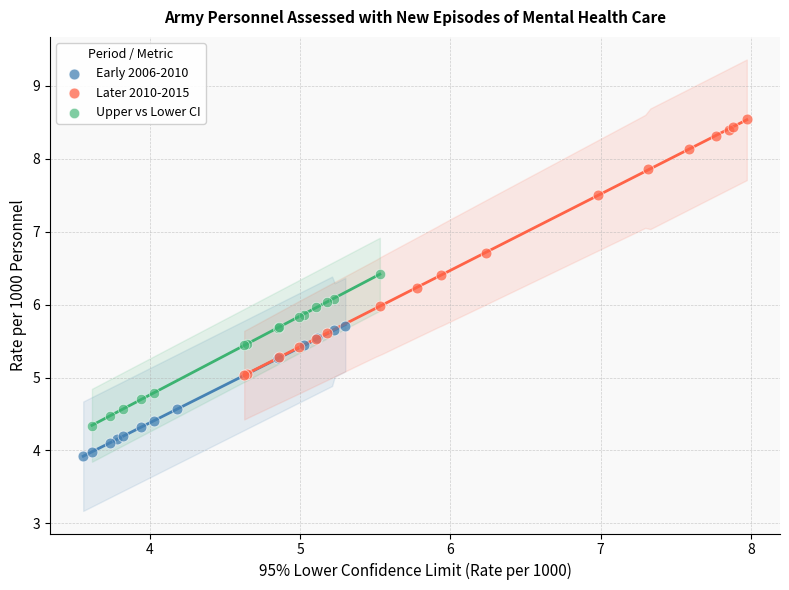

Which series has the widest spread of Y values?

Later 2010-2015